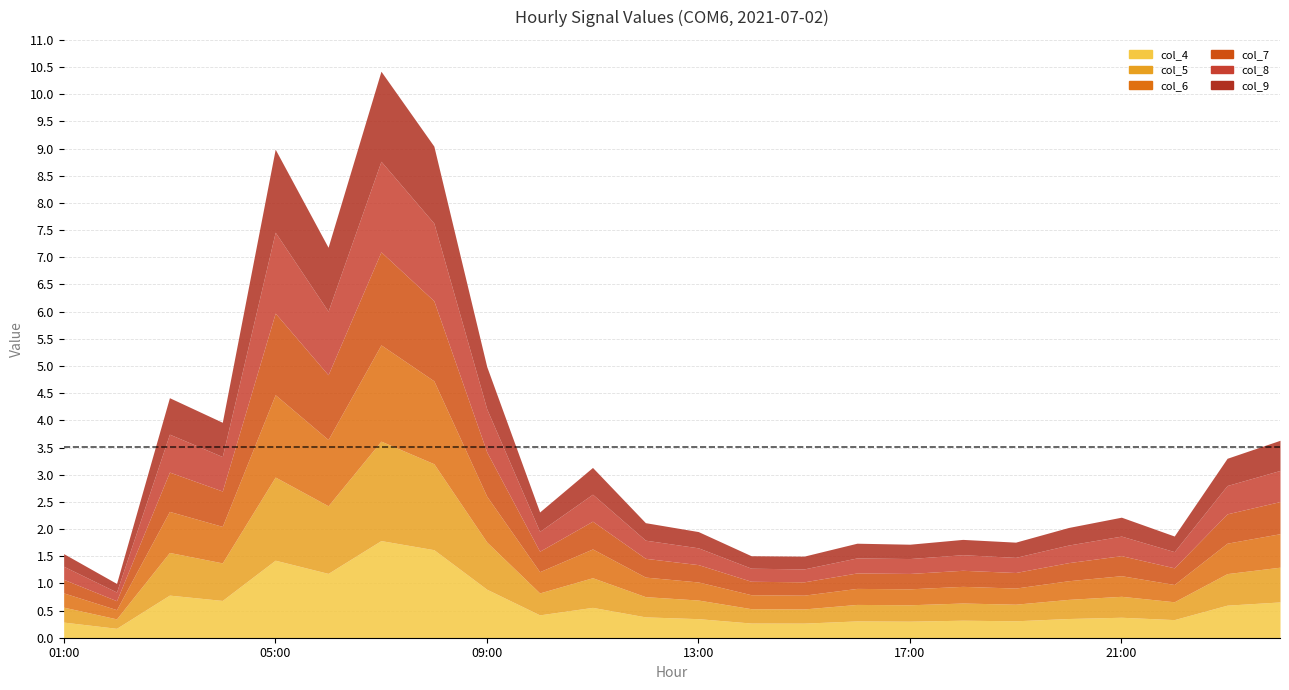

What is the minimum value shown in the chart?

0.2